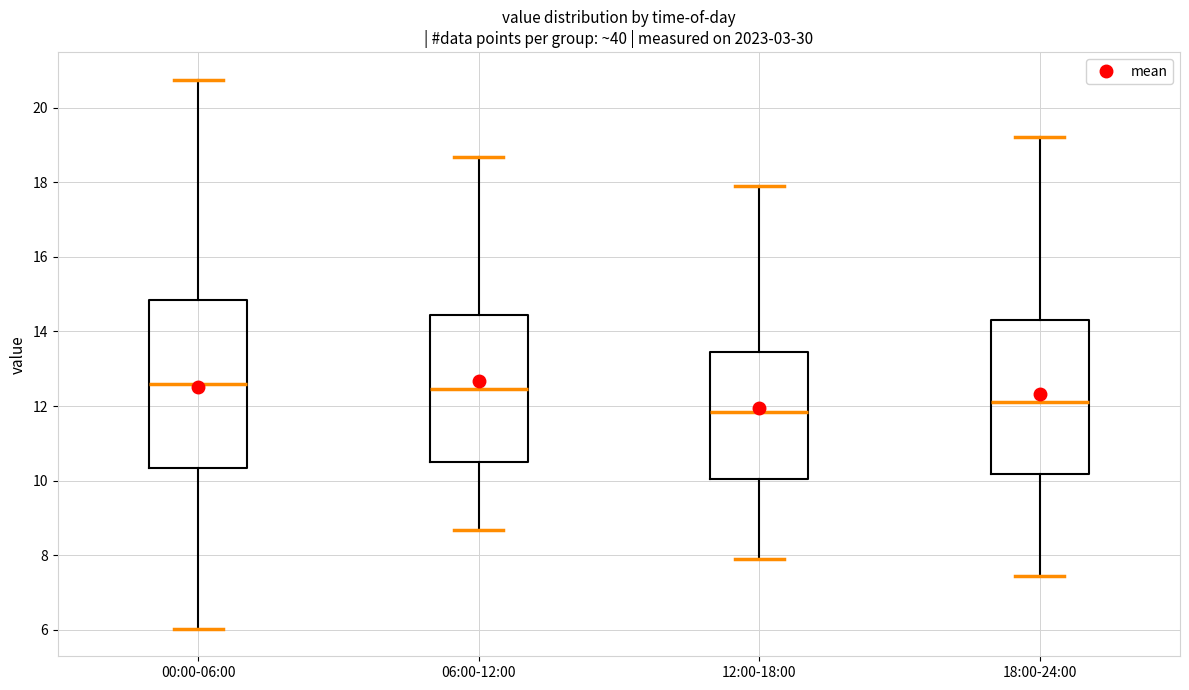

Reading left to right, transcribe this box plot: for each box, give where its median line is, the range the box spans, and where its two whiskers end, as read against the y-axis. The values are not printed on the chart, so give them approximately, as read against the axis.

00:00-06:00: median 12.6, box 10.4 to 14.8, whiskers 6.0 to 20.8
06:00-12:00: median 12.4, box 10.6 to 14.4, whiskers 8.6 to 18.6
12:00-18:00: median 11.8, box 10.0 to 13.4, whiskers 7.8 to 17.8
18:00-24:00: median 12.2, box 10.2 to 14.4, whiskers 7.4 to 19.2